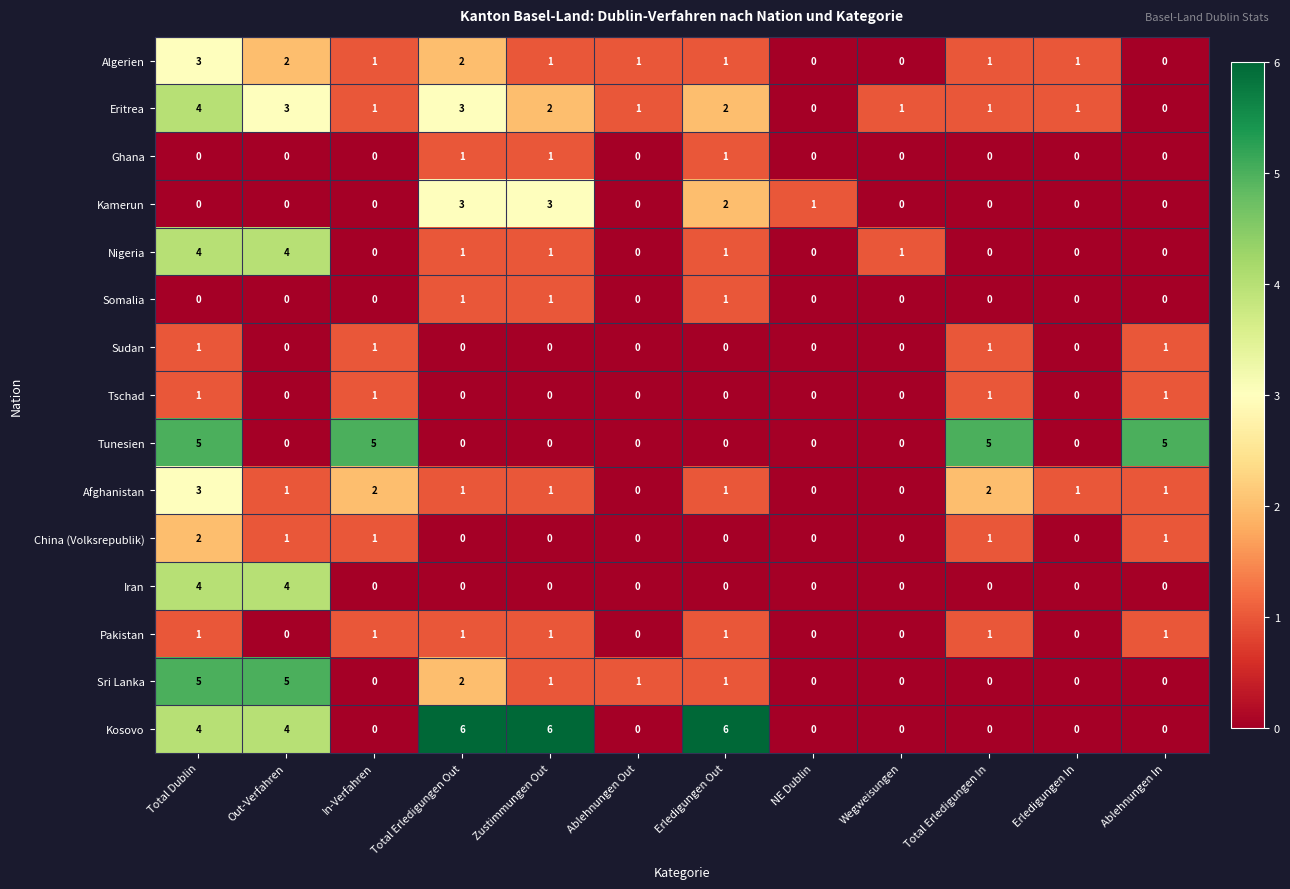

Which series has the largest total across all categories?

Kosovo